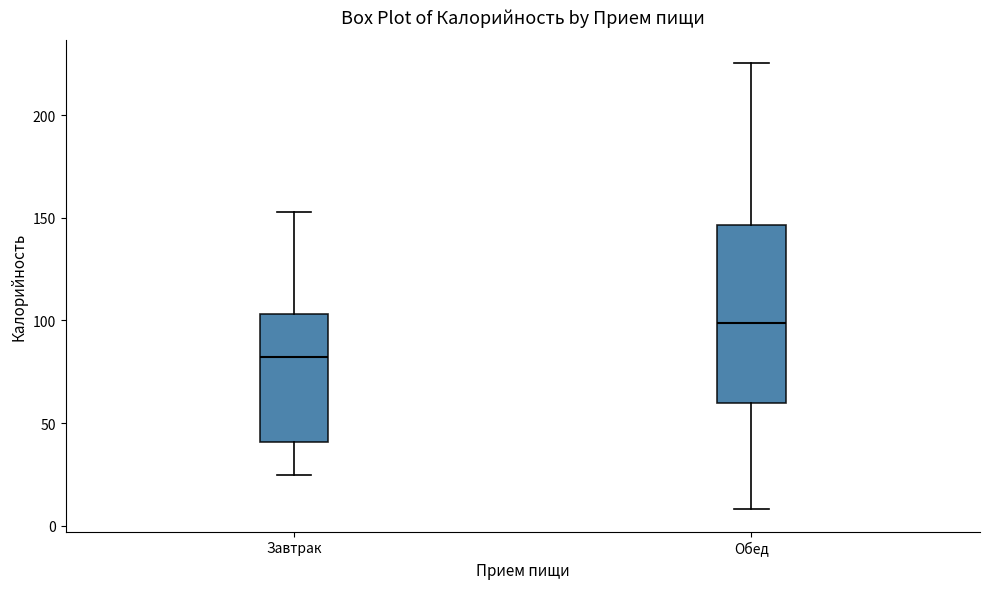

Reading left to right, transcribe this box plot: for each box, give where its median line is, the range the box spans, and where its two whiskers end, as read against the y-axis. The values are not printed on the chart, so give them approximately, as read against the axis.

Завтрак: median 80, box 40 to 105, whiskers 25 to 155
Обед: median 100, box 60 to 145, whiskers 10 to 225